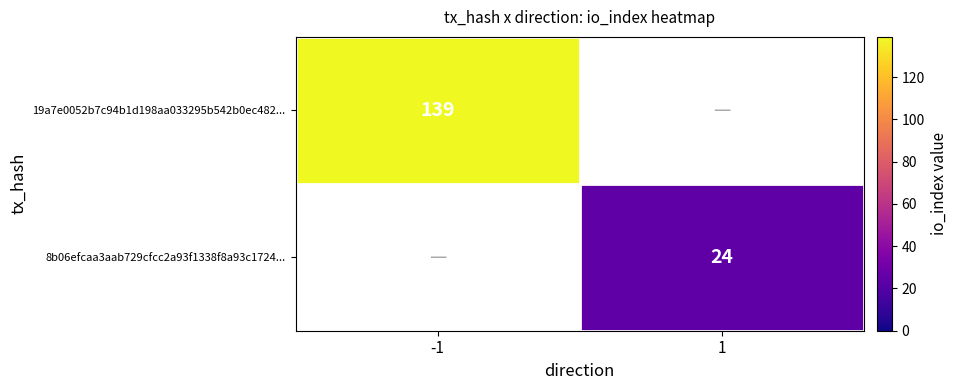

Is the value of 8b06efcaa3aab729cfcc2a93f1338f8a93c1724... at 1 greater than the value of 19a7e0052b7c94b1d198aa033295b542b0ec482... at -1?

No